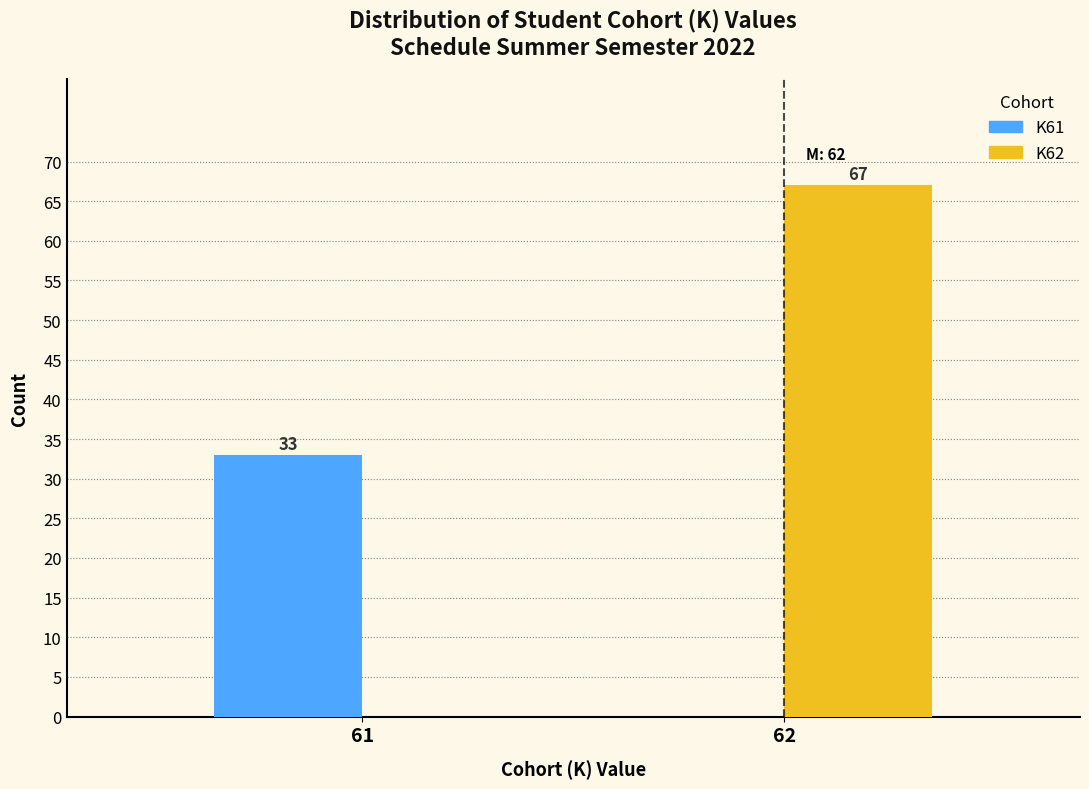

Reading left to right, extract all data points from this chart.

K61: 61=33	62=0
K62: 61=0	62=67